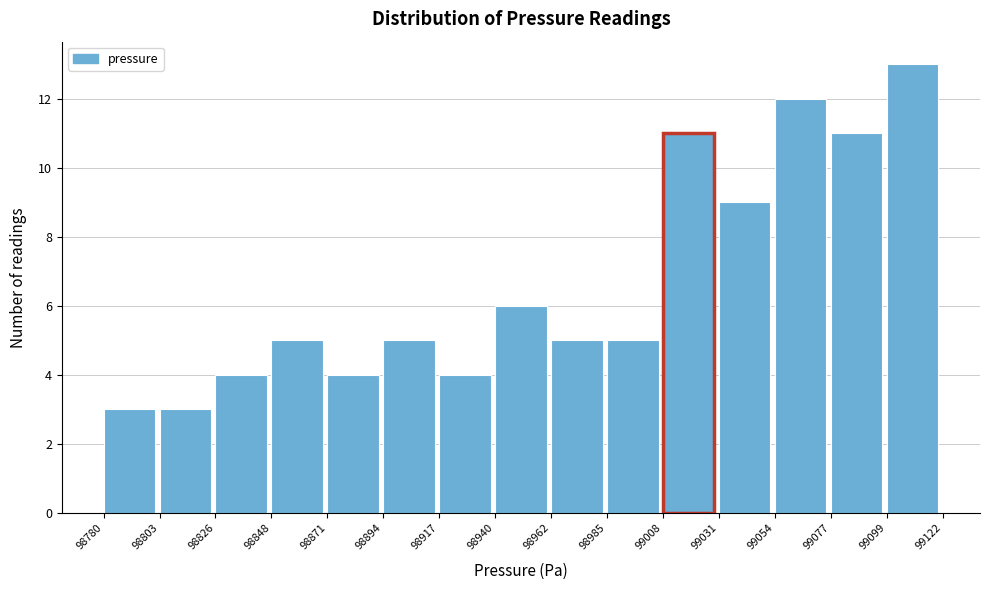

How tall is the bar that spans 99008 to 99031 on the x-axis? The values are not printed on the chart, so give them approximately, as read against the axis.

11